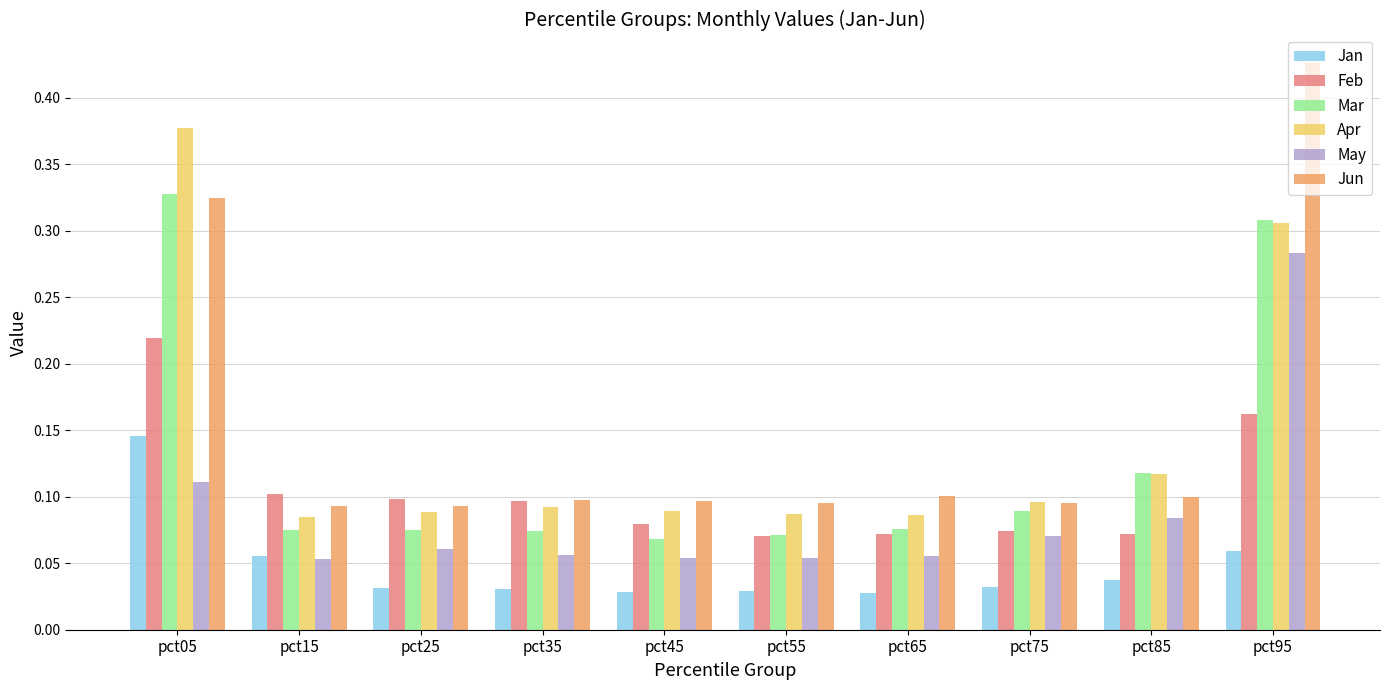

Rank the series by their maximum value, from highest to lowest.

Jun, Apr, Mar, May, Feb, Jan